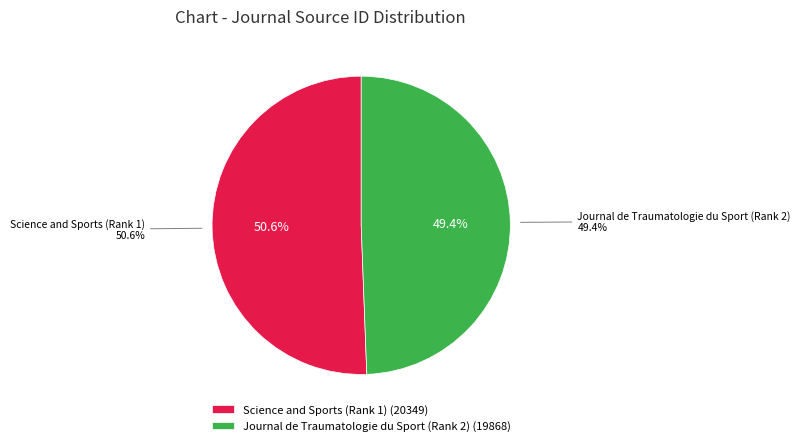

To the nearest percent, what percentage of the pie is Science and Sports (Rank 1)?

51%